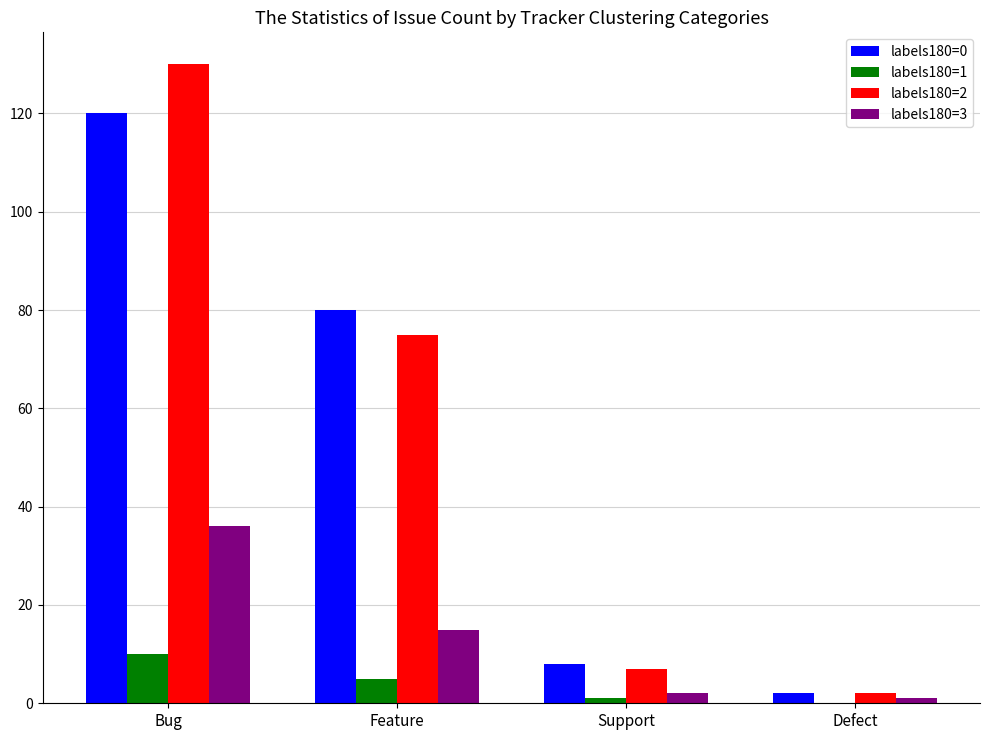

Which category has the highest value in the labels180=3 series?

Bug